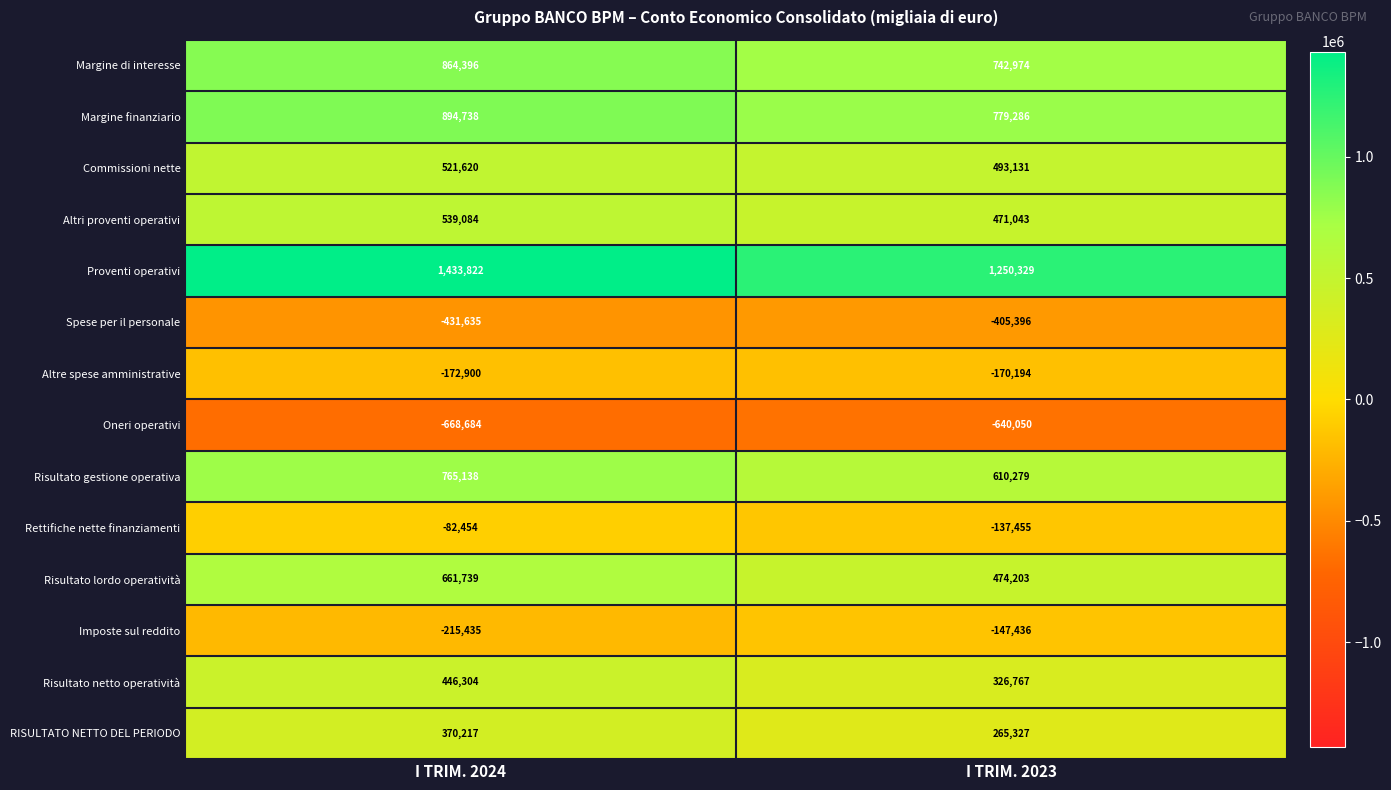

At which label is Imposte sul reddito closest to -181435?

I TRIM. 2023